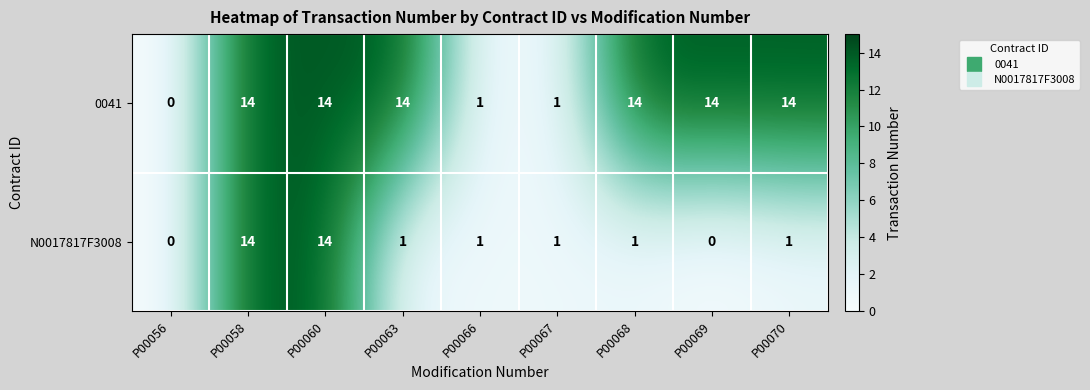

Reading left to right, list all the values displayed in this chart.

0041: 0	14	14	14	1	1	14	14	14
N0017817F3008: 0	14	14	1	1	1	1	0	1